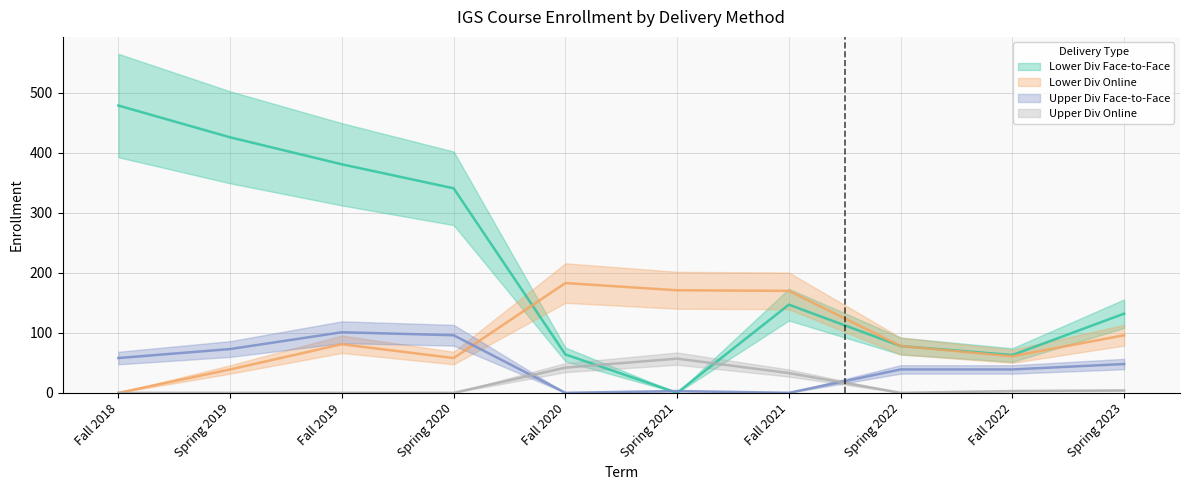

Where is the first local maximum for Lower Div Face-to-Face?

Fall 2021